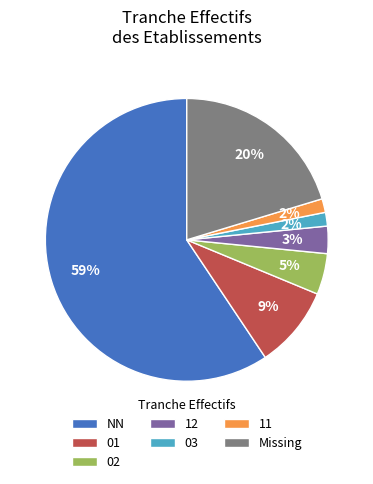

Which has a higher value, 02 or Missing?

Missing